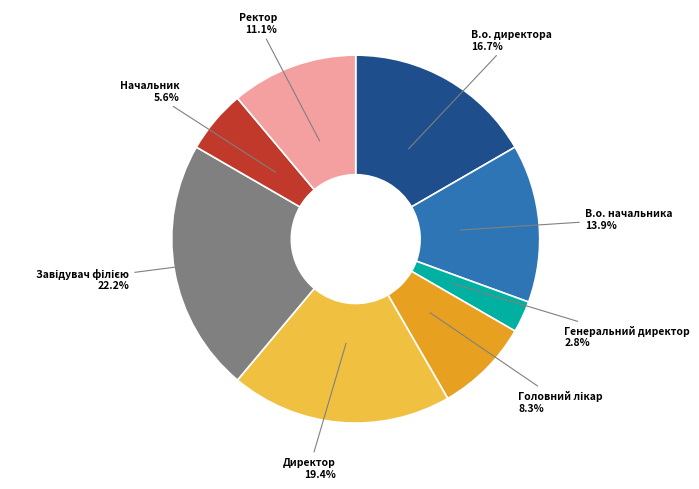

What percentage is the Начальник slice, to the nearest percent?

6%